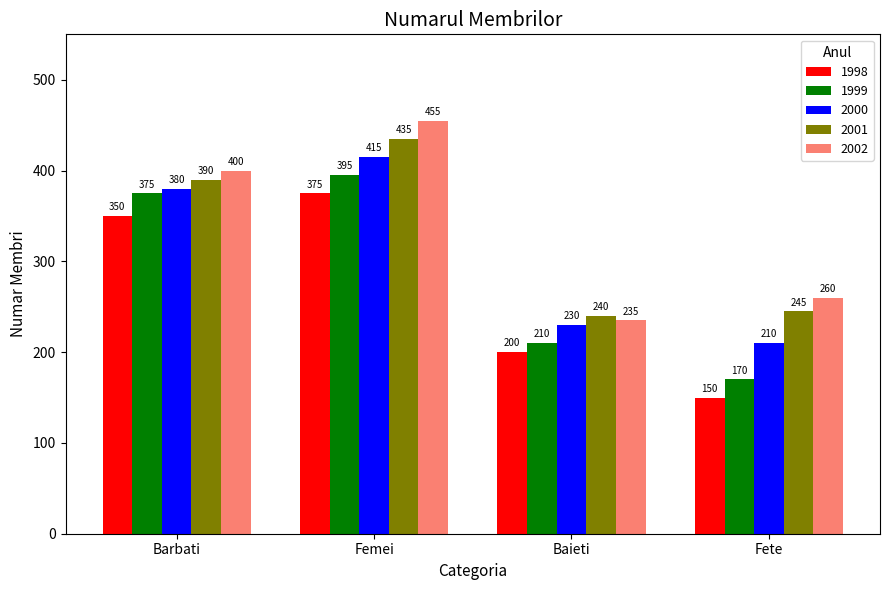

What is the sum of the 1999 values at Femei and Baieti?

605